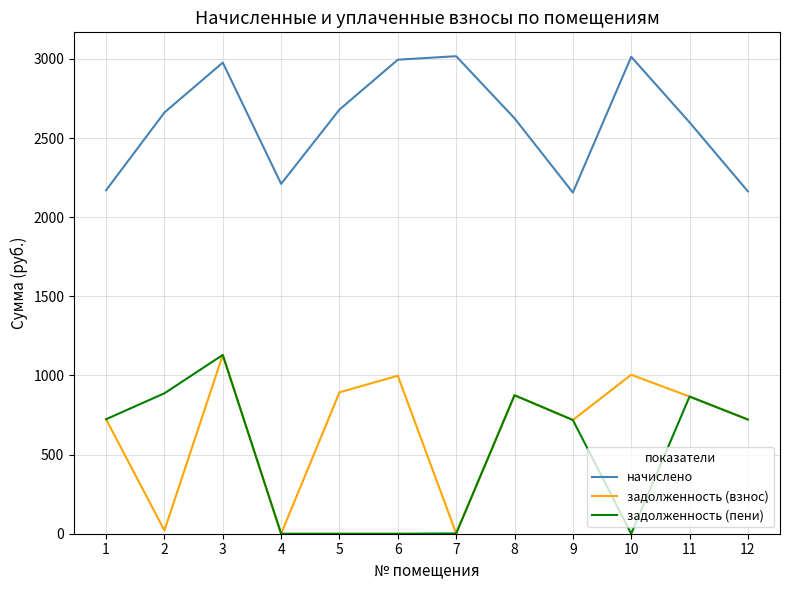

At which category is the sum across all series the highest?

3